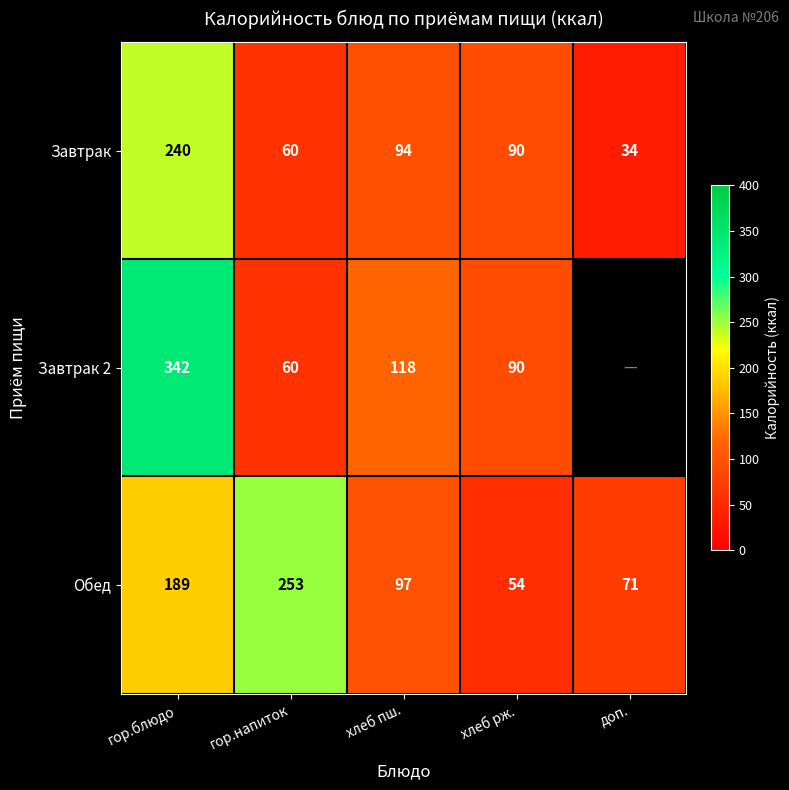

Rank the series at гор.блюдо from highest to lowest value.

Завтрак 2, Завтрак, Обед